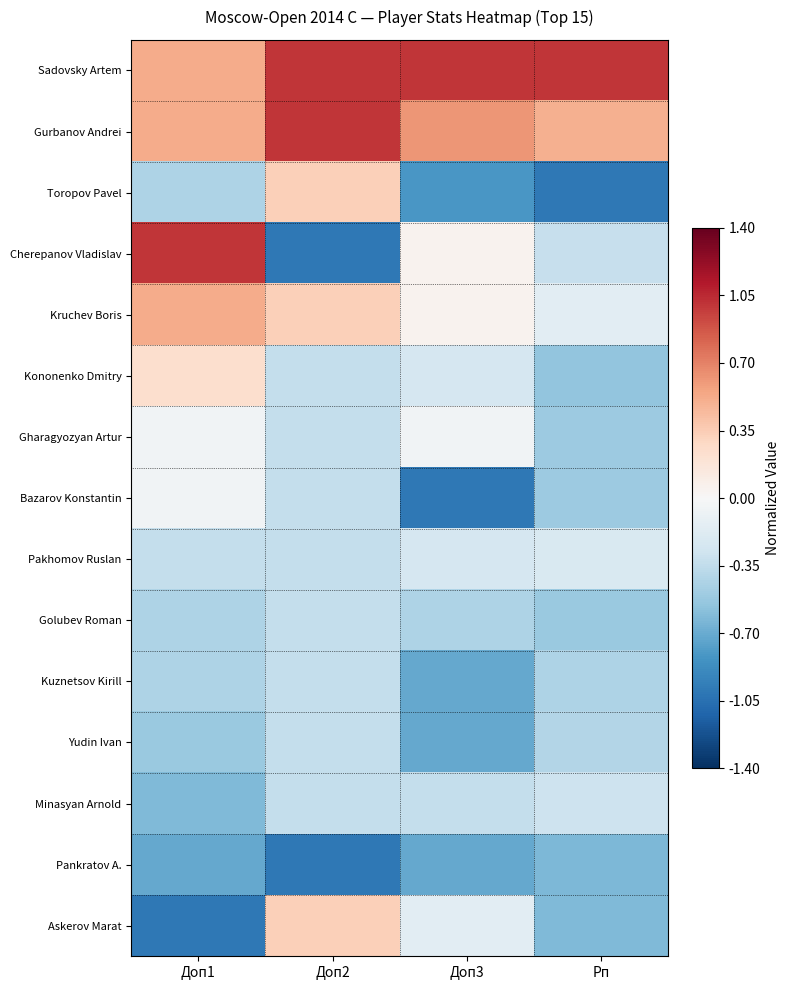

Which series has the largest range (max minus min)?

Cherepanov Vladislav